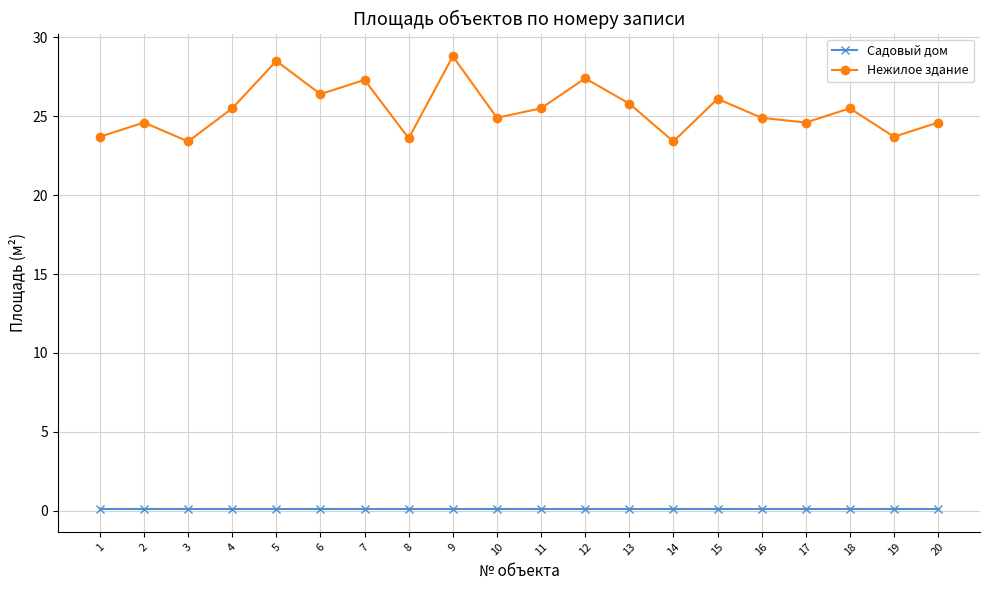

True or false: Садовый дом and Нежилое здание cross at least once.

False